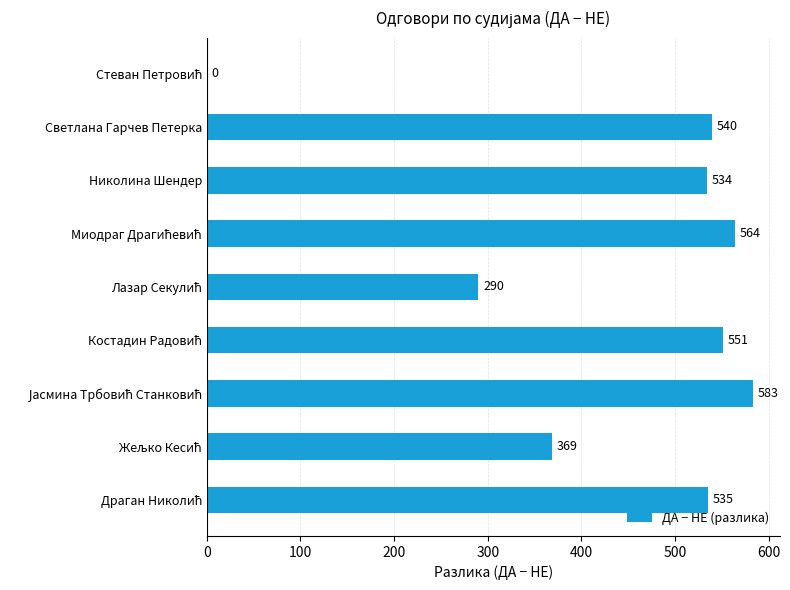

The value at Светлана Гарчев Петерка is 216. True or false?

False